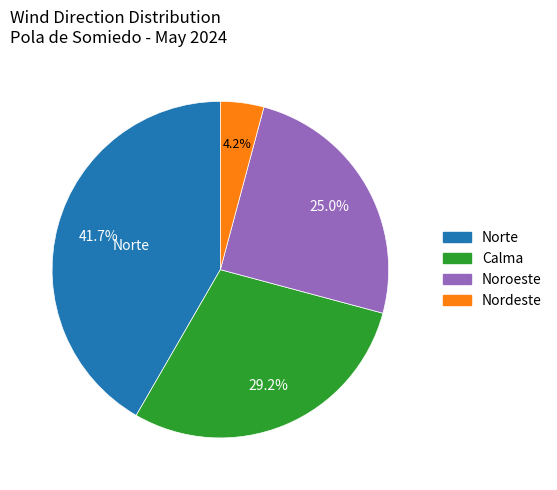

Is there a majority slice in this chart?

No